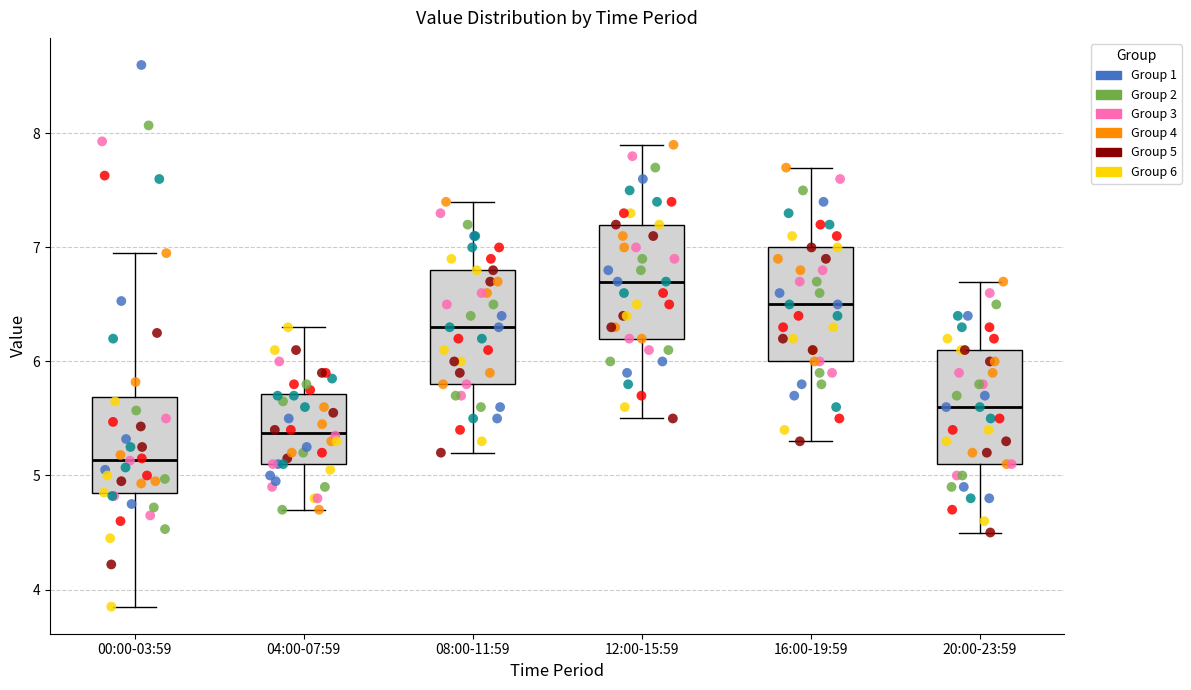

Where does the lower whisker of the box for 08:00-11:59 end on the y-axis? The values are not printed on the chart, so give them approximately, as read against the axis.

5.2